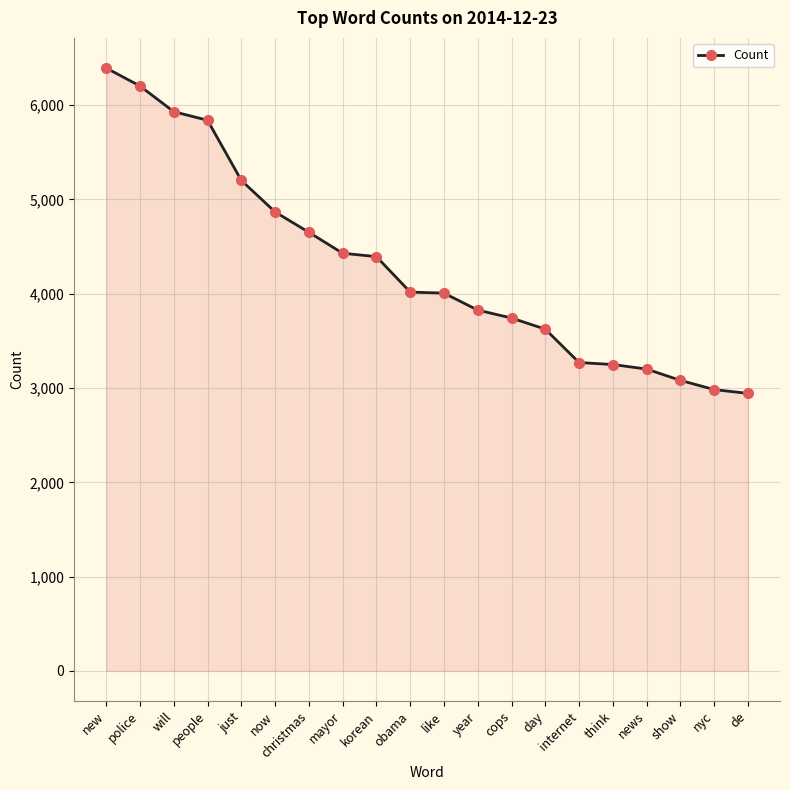

What is the label of the 2nd point from the right?

nyc